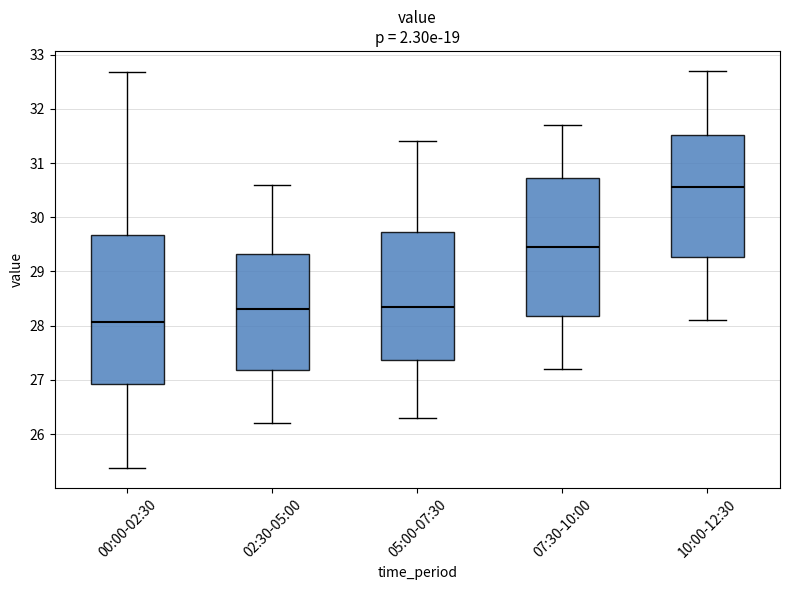

Which box's median line is the lowest?

00:00-02:30